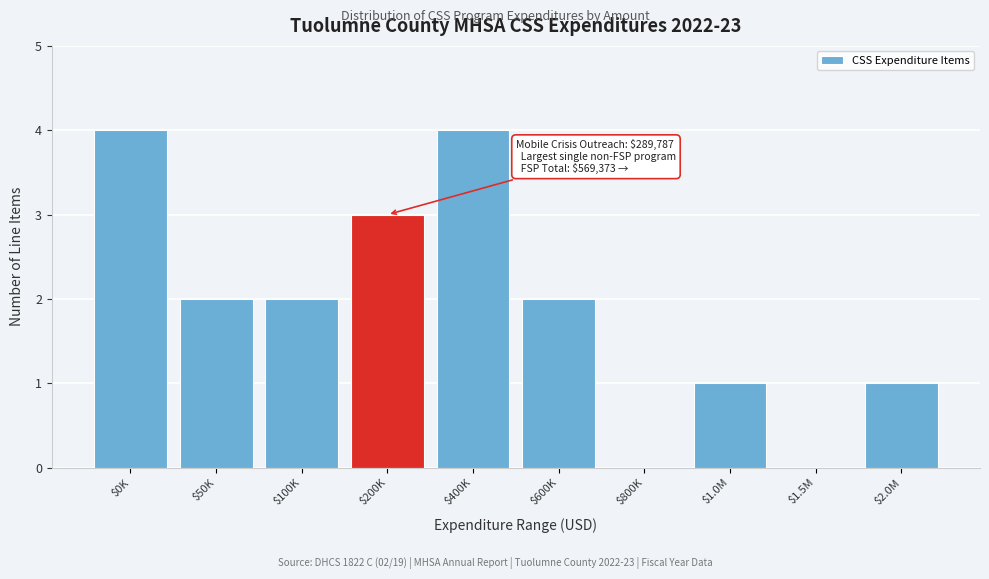

What is the greatest value displayed?

4